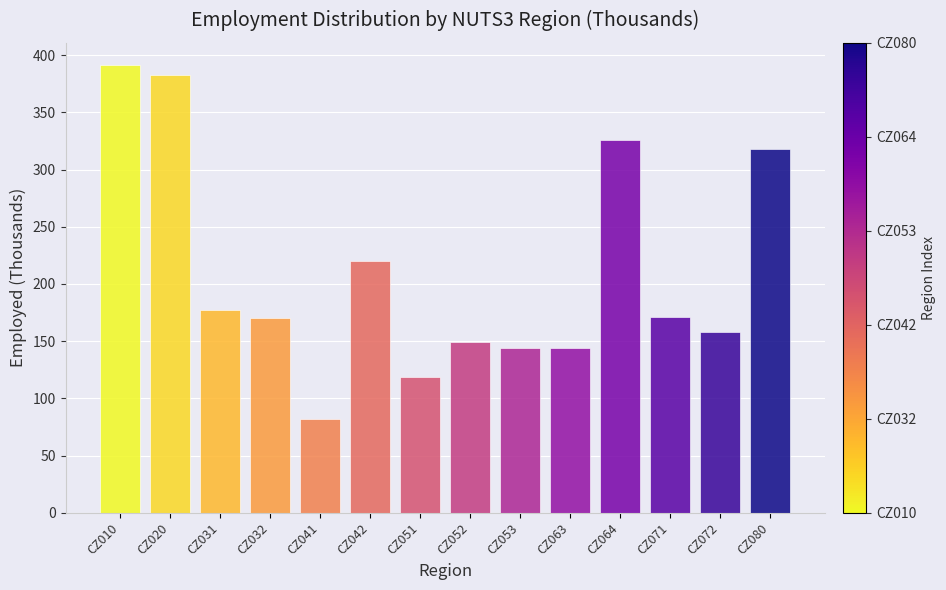

At which category does the chart reach its minimum across all series?

CZ041